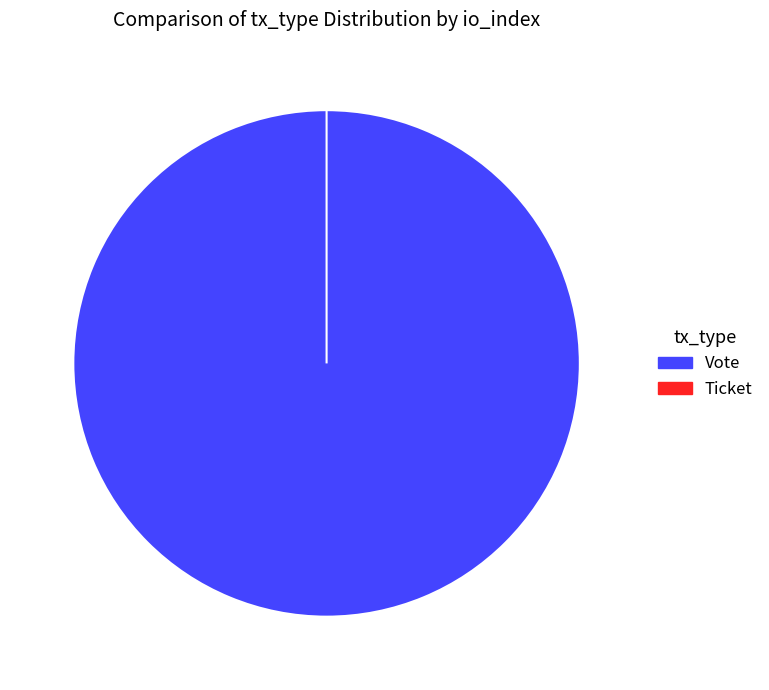

To the nearest percent, what is the combined percentage of Ticket and Vote?

100%